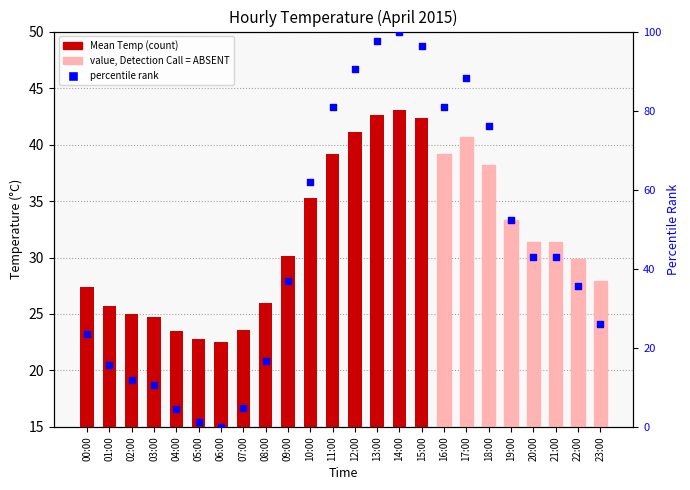

At which category is the sum across all series the highest?

14:00